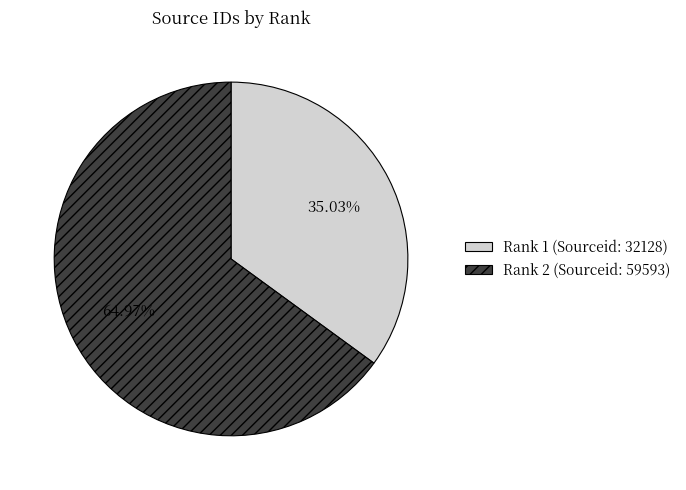

What percentage is the Rank 1 (Sourceid: 32128) slice, to the nearest percent?

35%